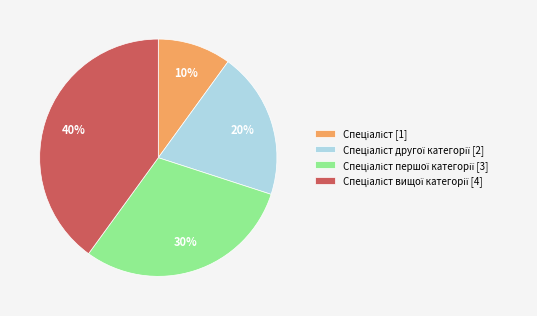

To the nearest percent, what is the difference between the largest and smallest slice percentages?

30%